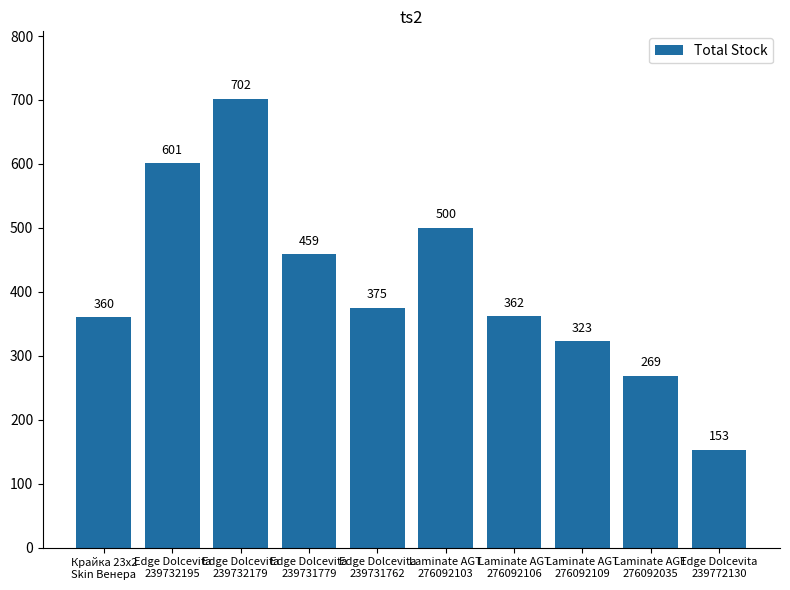

What is the label of the 1st bar from the right?

Edge Dolcevita
239772130